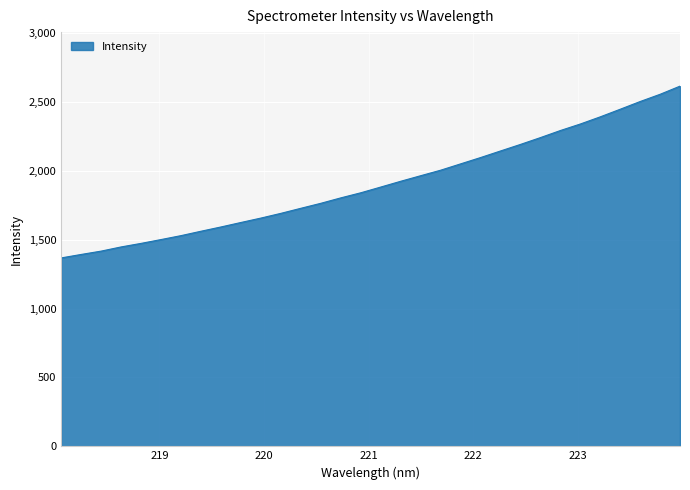

What is the maximum value shown in the chart?

2614.3